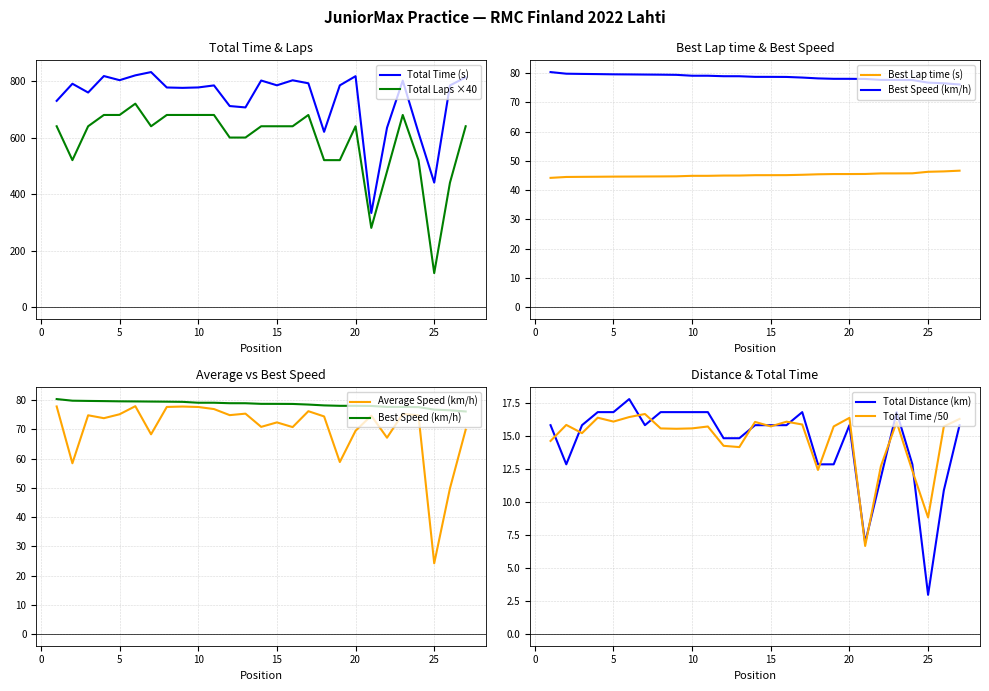

What is the spread (max minus min) of values at 17?

775.4